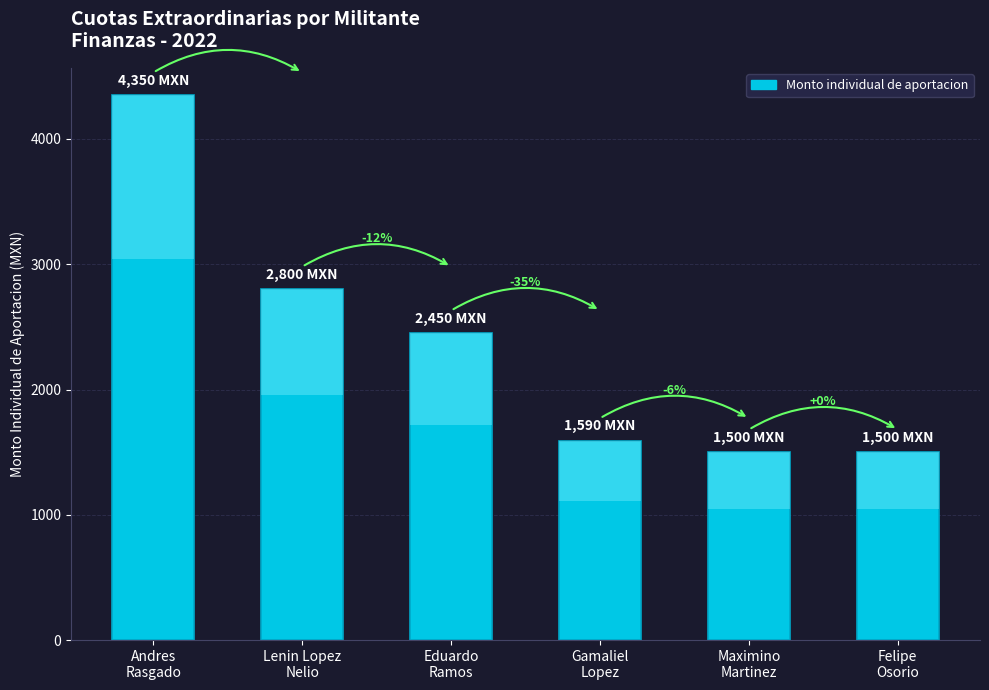

Where is the data nearest to the value 2925?

Lenin Lopez
Nelio